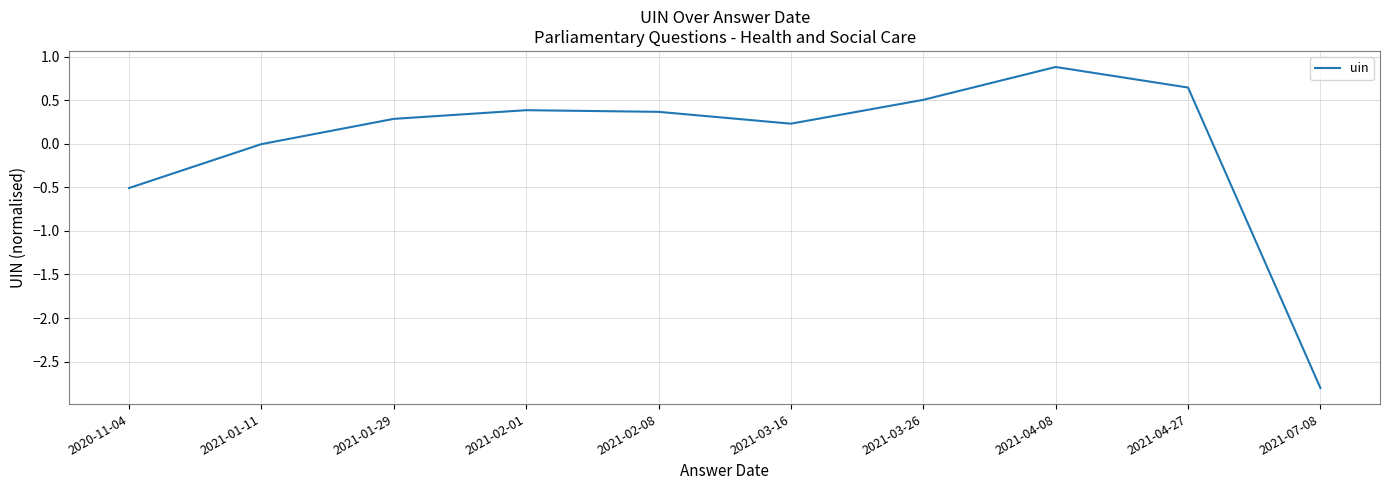

What is the maximum value shown in the chart?

0.9